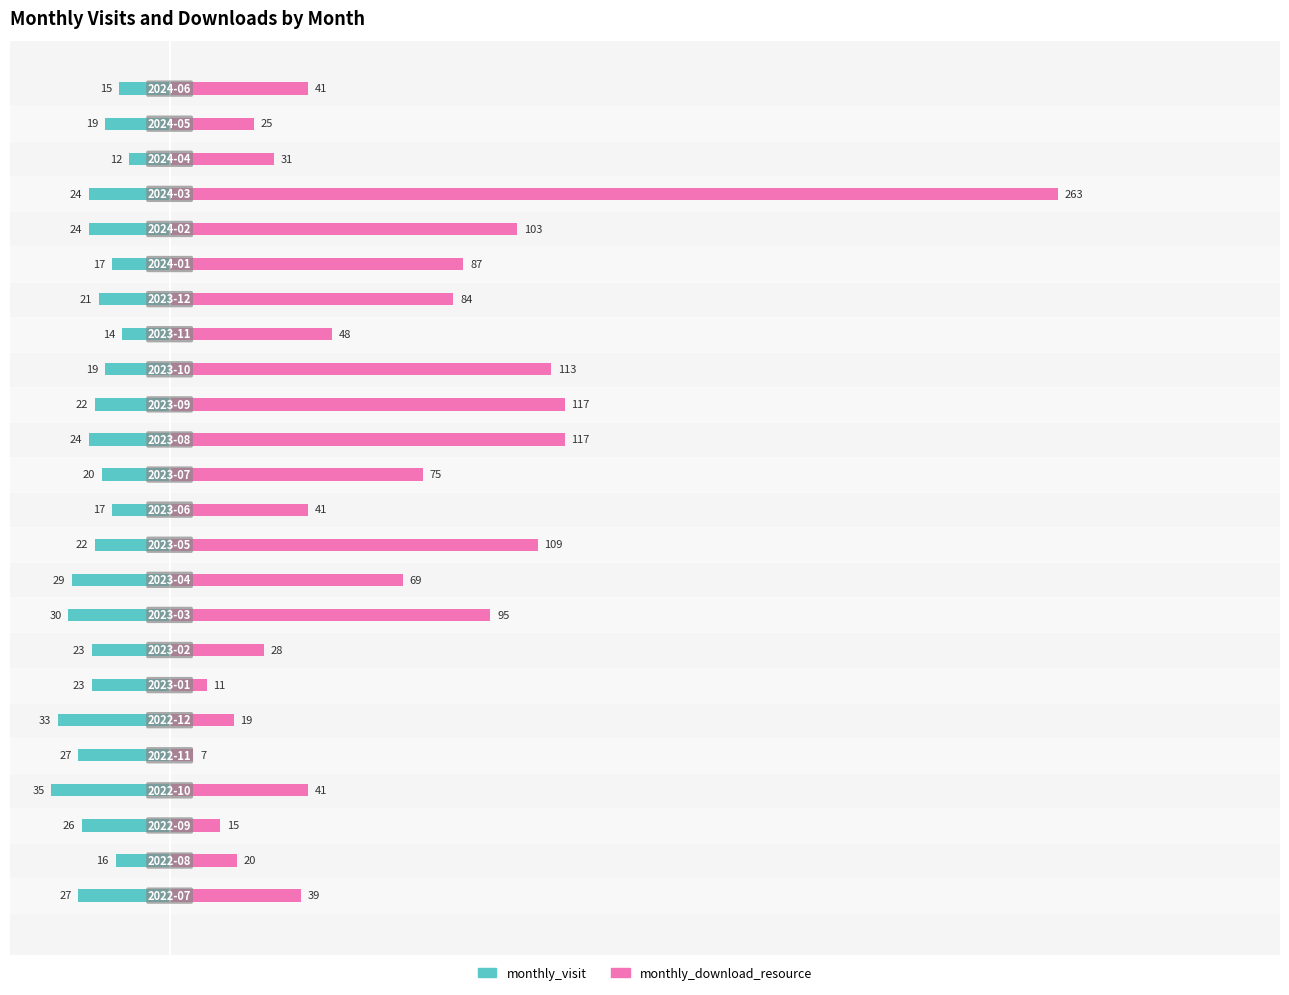

How many groups of bars are there?

24